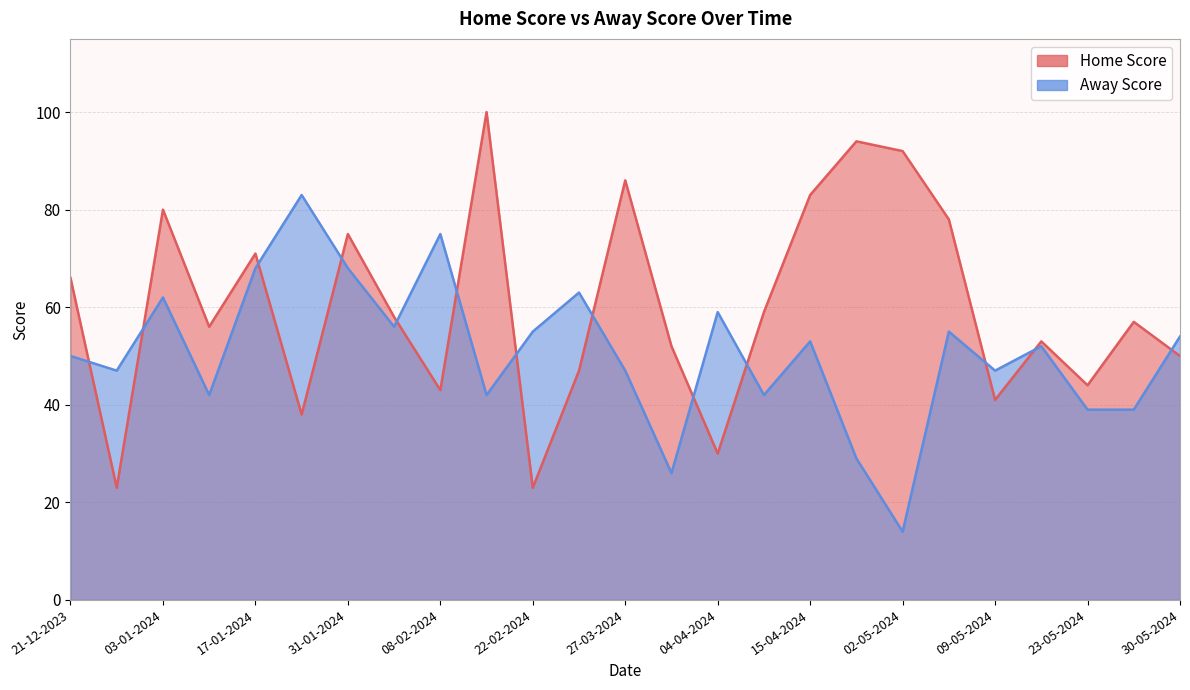

List the series in order of their overall mean, highest first.

Home Score, Away Score